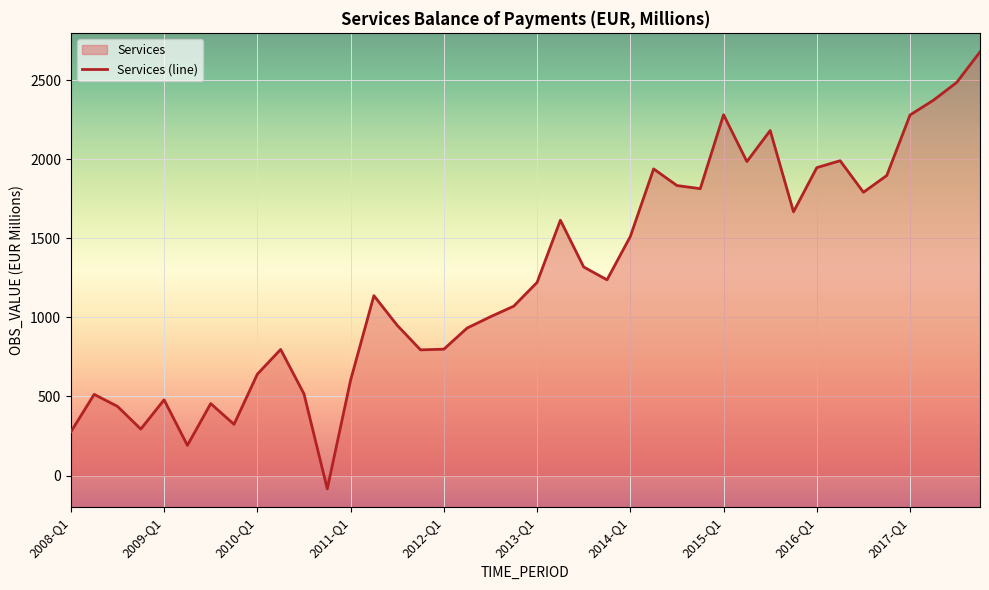

What is the maximum value shown in the chart?

2679.4